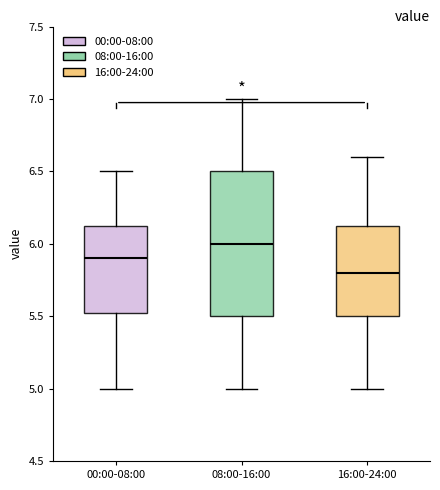

Where is the upper edge of the box for 00:00-08:00 on the y-axis? The values are not printed on the chart, so give them approximately, as read against the axis.

6.15